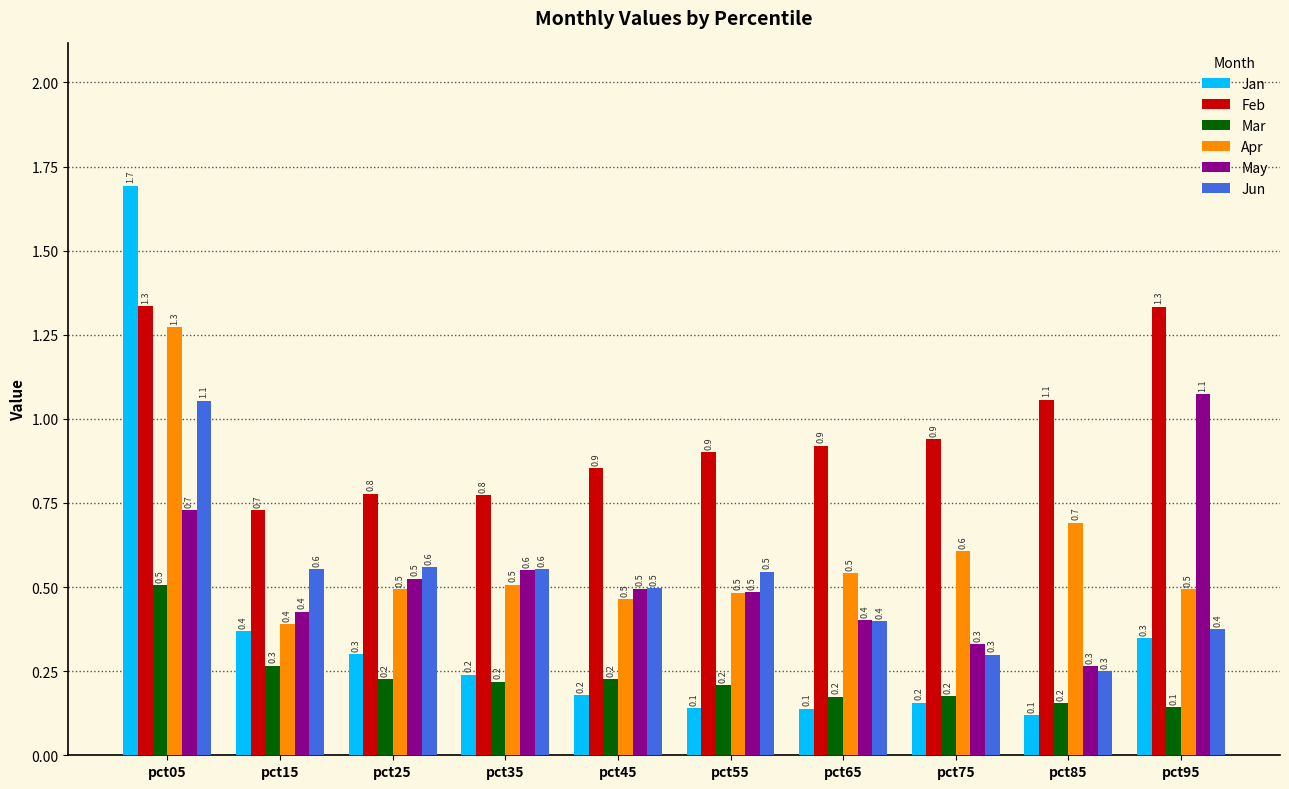

Which series has the largest total across all categories?

Feb